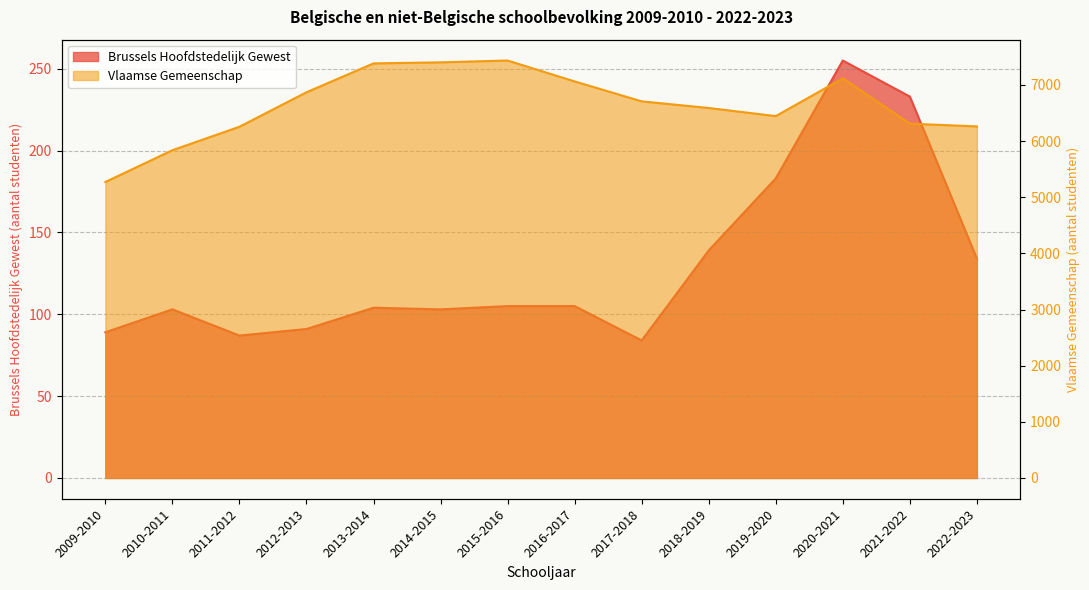

Is the value of Vlaamse Gemeenschap at 2009-2010 greater than the value of Brussels Hoofdstedelijk Gewest at 2018-2019?

Yes